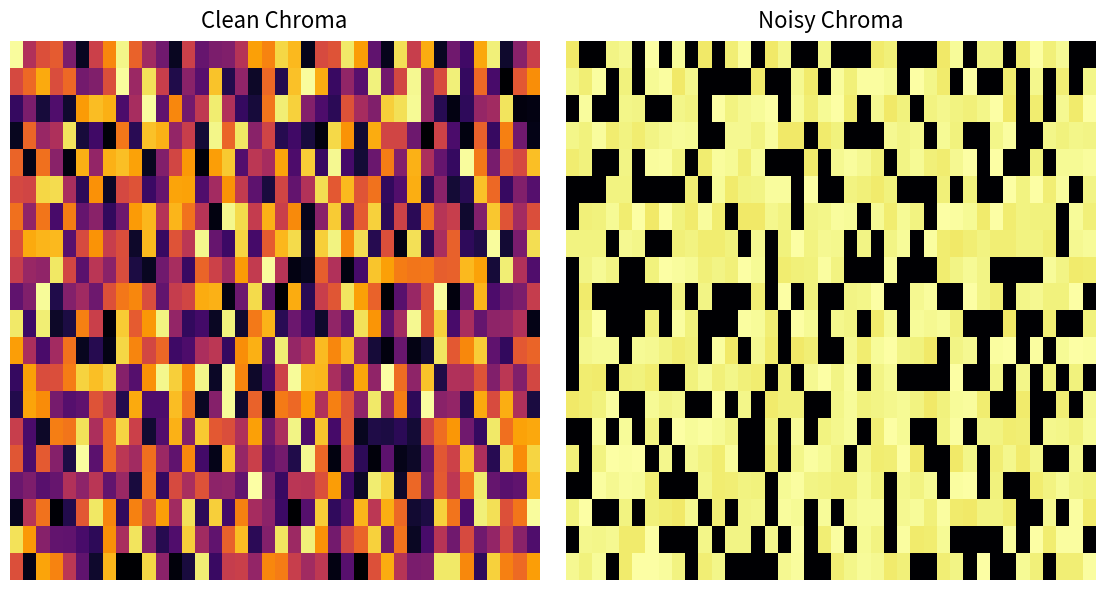

True or false: row_10 has a value of 1620868093.9 at 5.

True